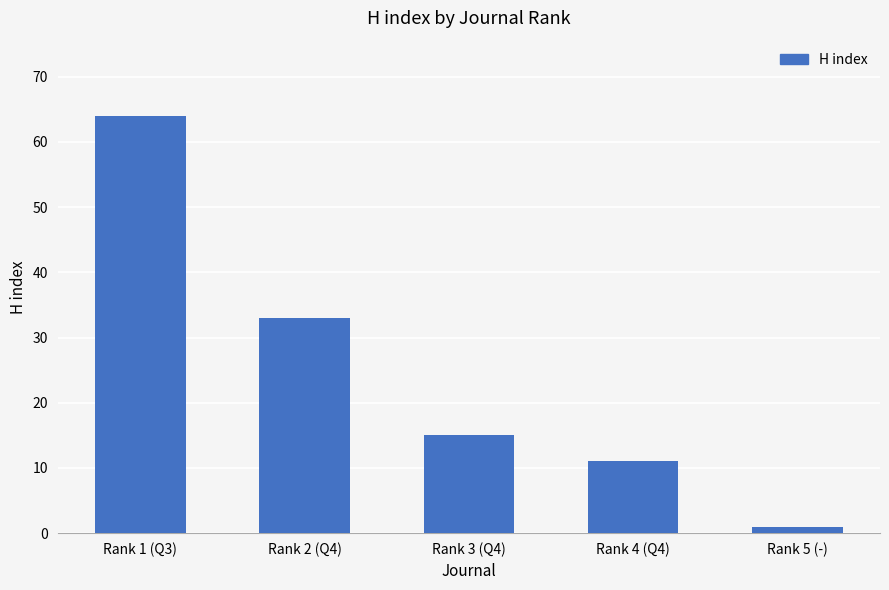

What is the value of the 1st bar from the left?

64